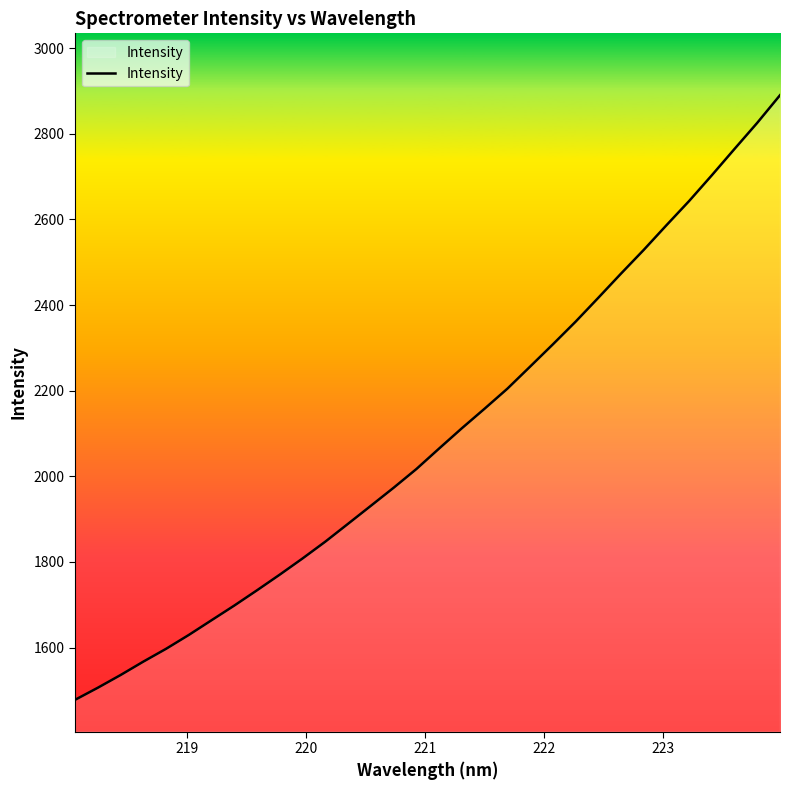

What is the greatest value displayed?

2889.9